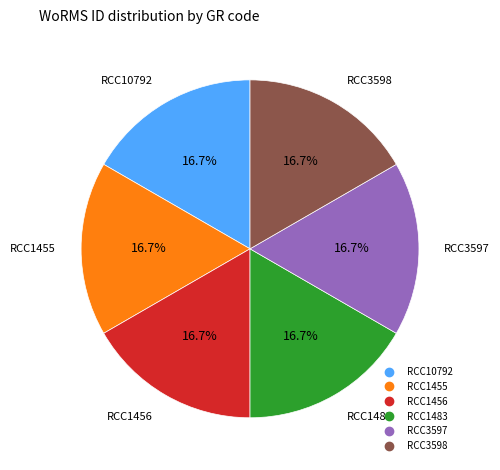

Count the number of slices in the pie.

6